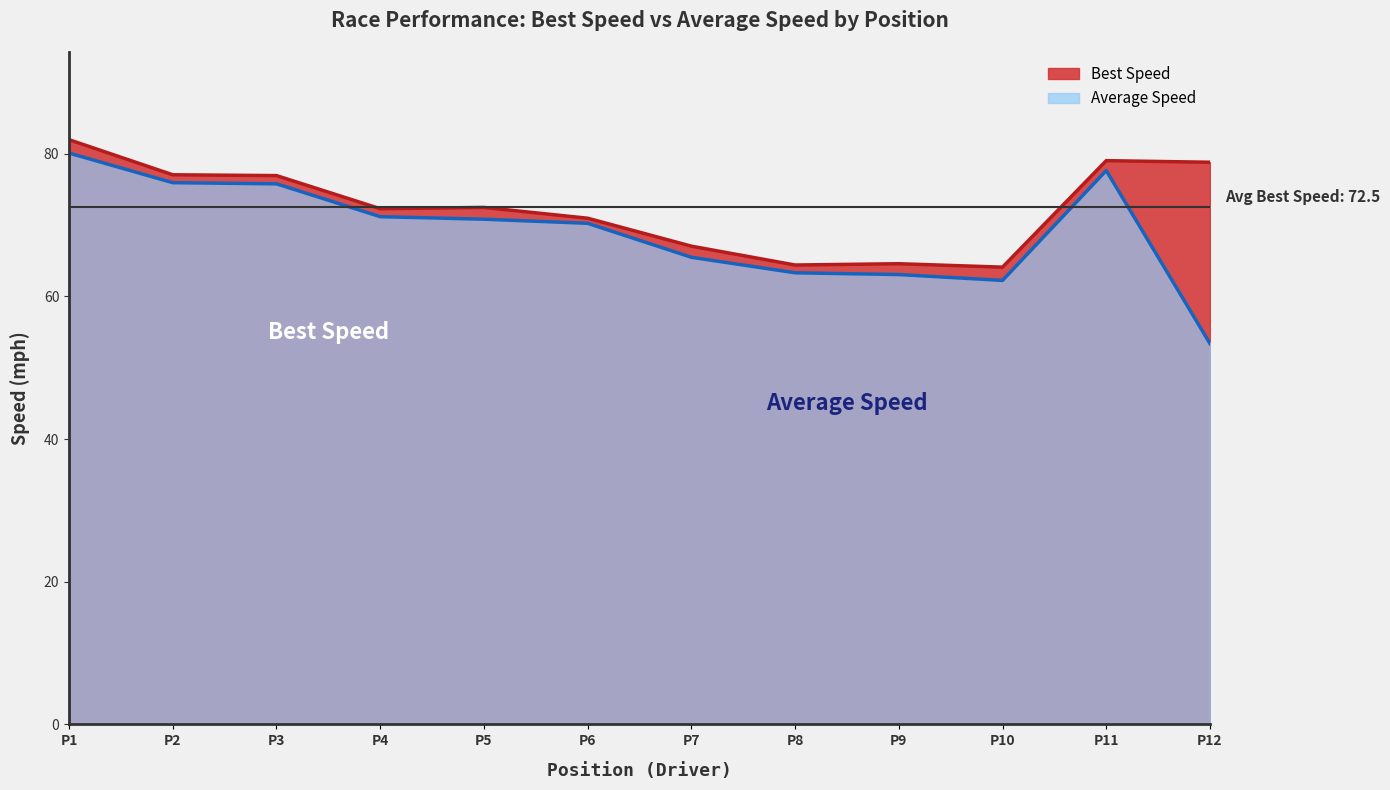

What is the highest value of the Best Lap time series?

82.0